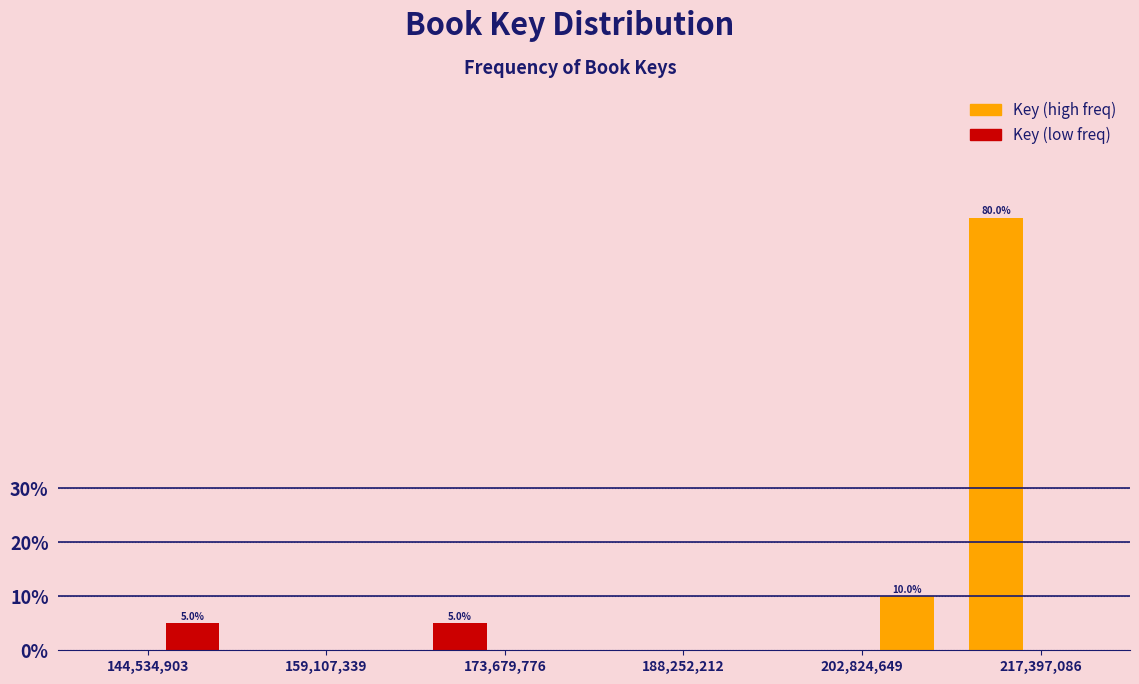

Read against the x-axis, roughly where is the centre of the tallest bar?

214000000